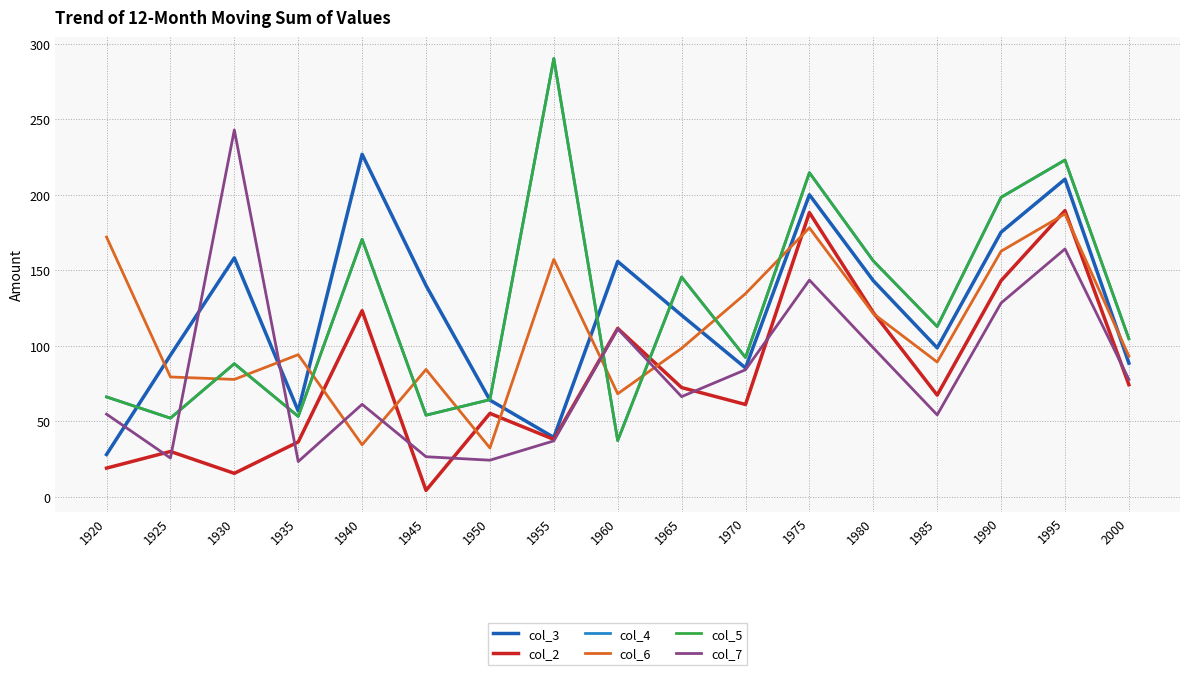

Does the chart have visible grid lines?

Yes